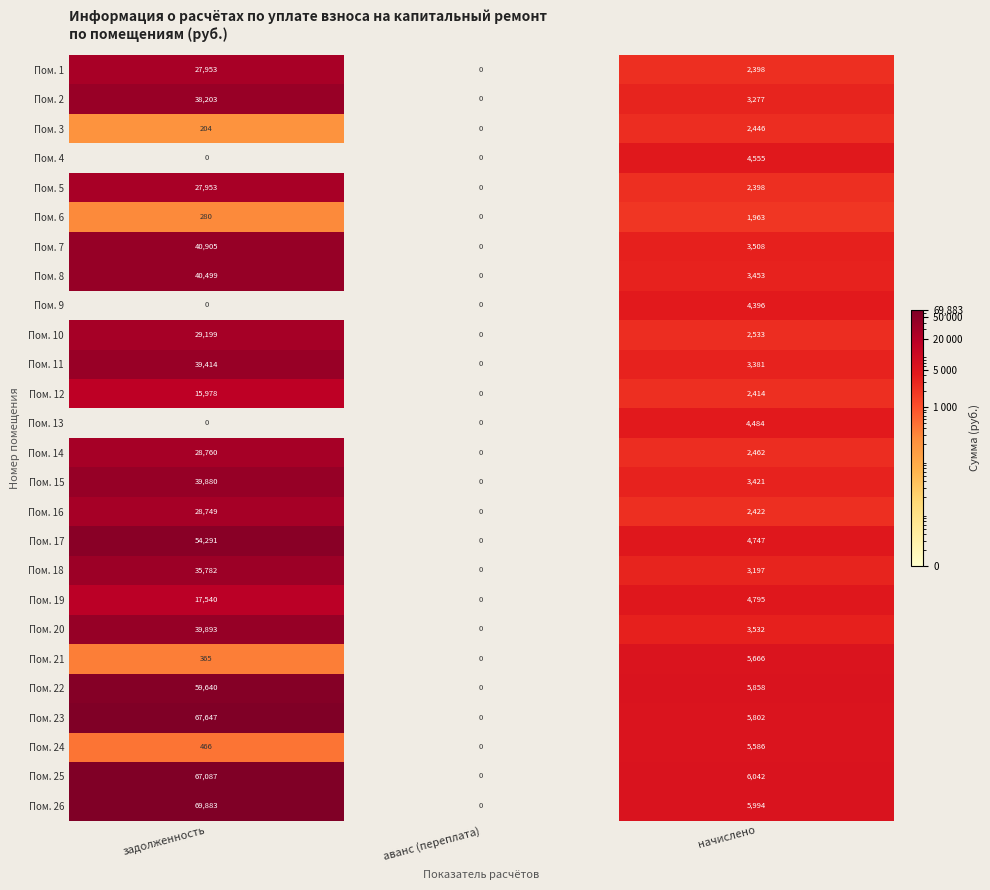

What is the sum of all Пом. 23 values?

73449